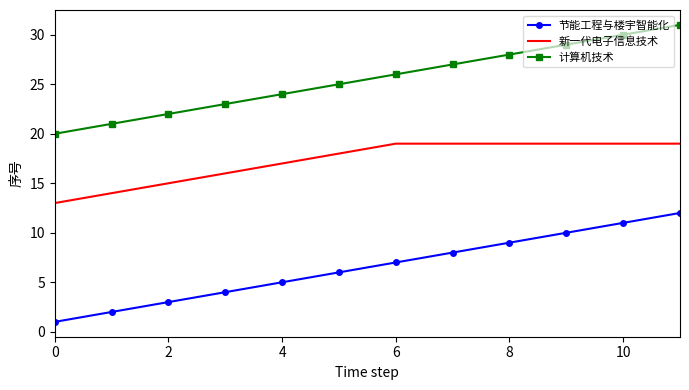

What is the sum of all 节能工程与楼宇智能化 values?

78